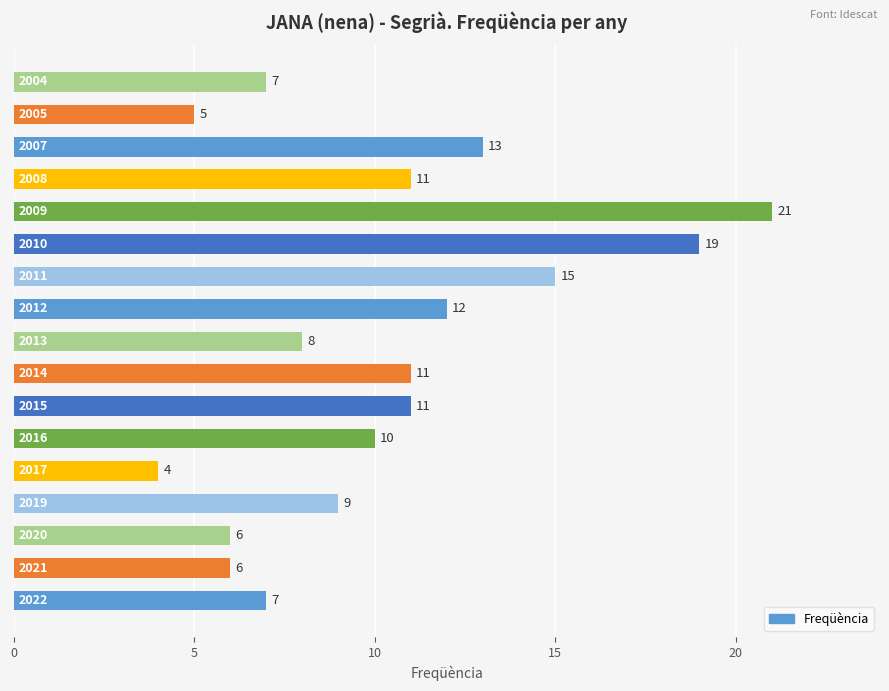

What is the maximum value shown in the chart?

21